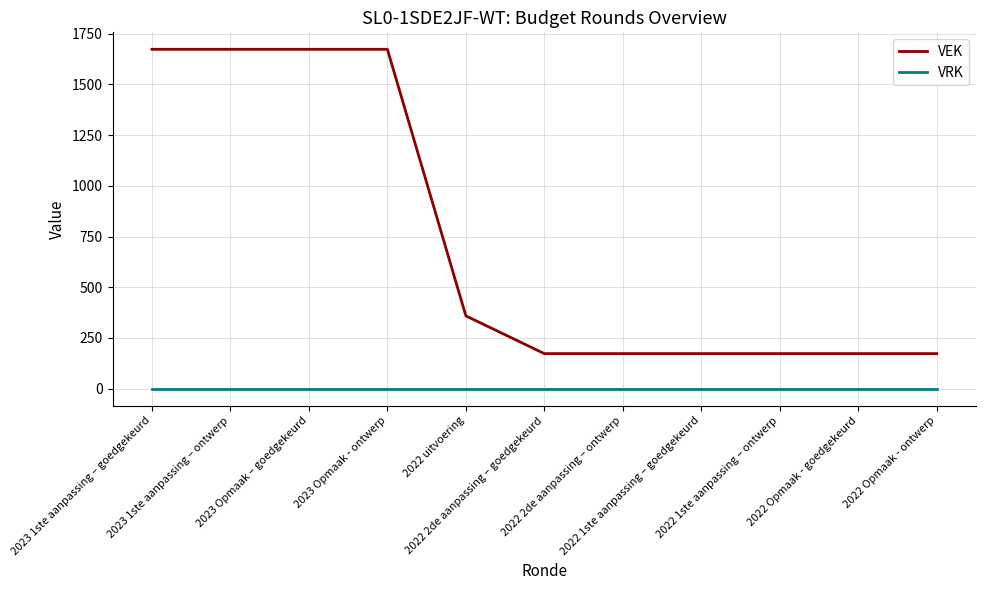

True or false: VEK has a value of 2684 at 2023 Opmaak - ontwerp.

False